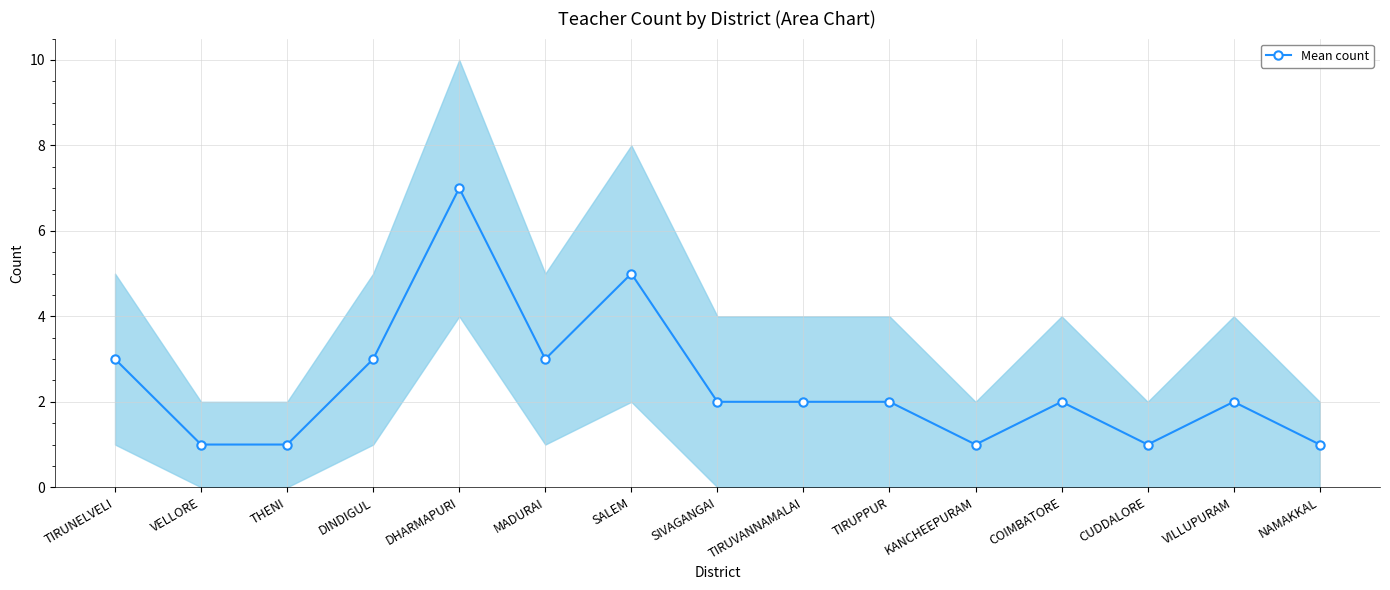

What is the minimum value shown in the chart?

1